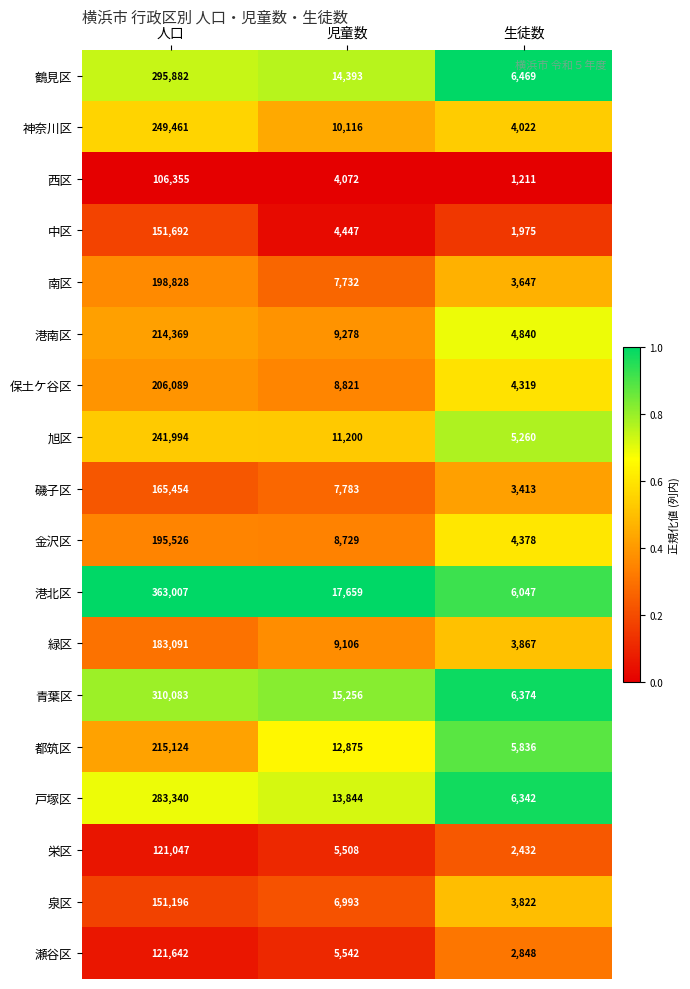

At which category does the chart reach its peak across all series?

人口